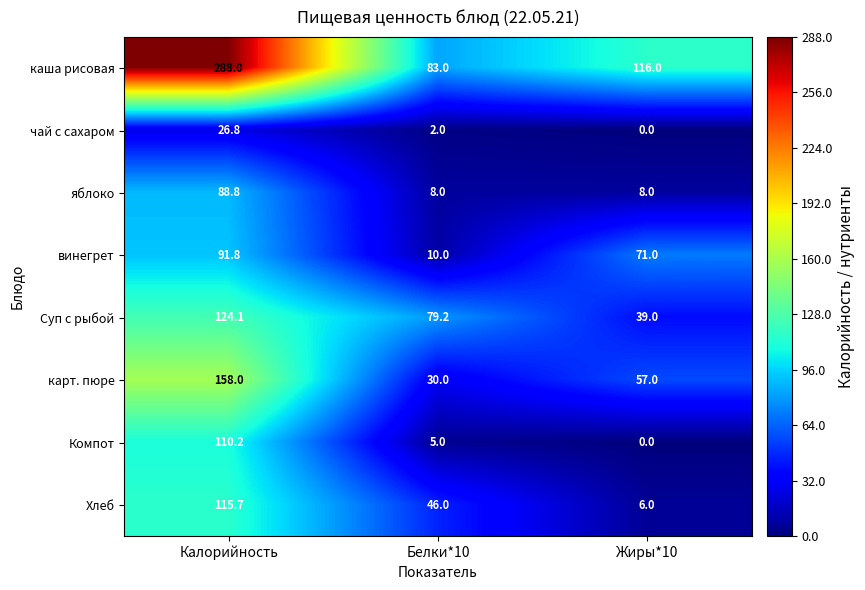

Which series has the largest total across all categories?

каша рисовая